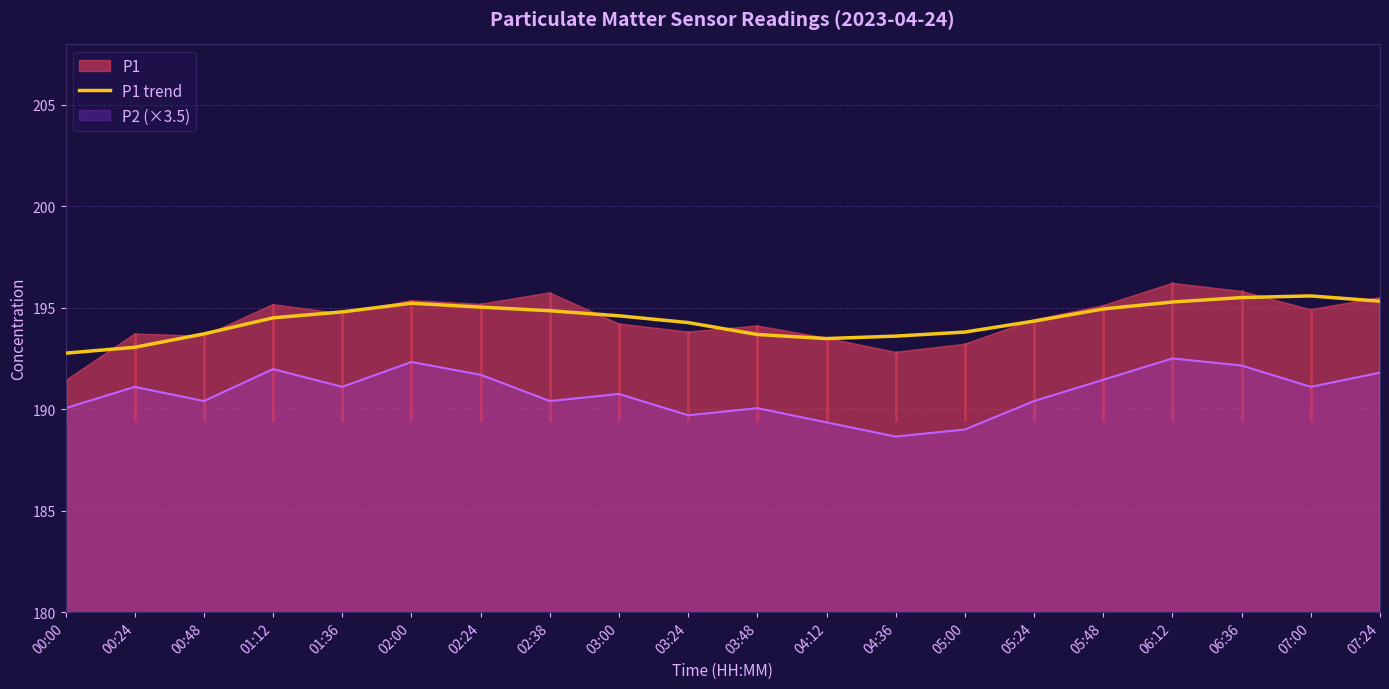

Reading right to left, extract all data points from this chart.

07:24=195.3	07:00=195.6	06:36=195.5	06:12=195.3	05:48=194.9	05:24=194.3	05:00=193.8	04:36=193.6	04:12=193.5	03:48=193.7	03:24=194.3	03:00=194.6	02:38=194.8	02:24=195.0	02:00=195.2	01:36=194.8	01:12=194.5	00:48=193.7	00:24=193.1	00:00=192.8